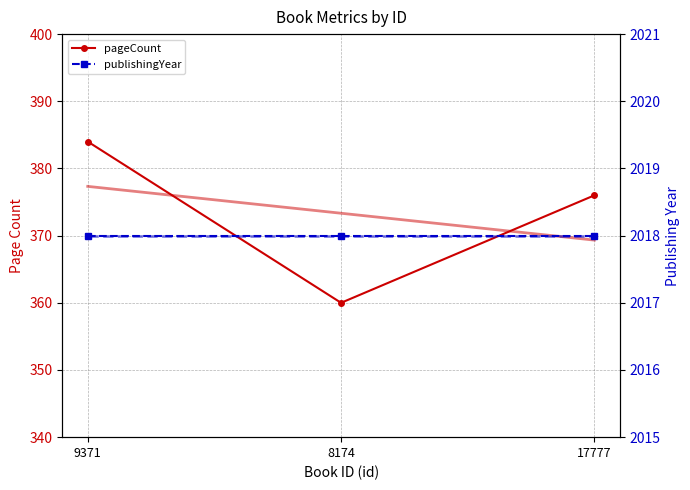

At which label does publishingYear Trend reach its peak?

9371